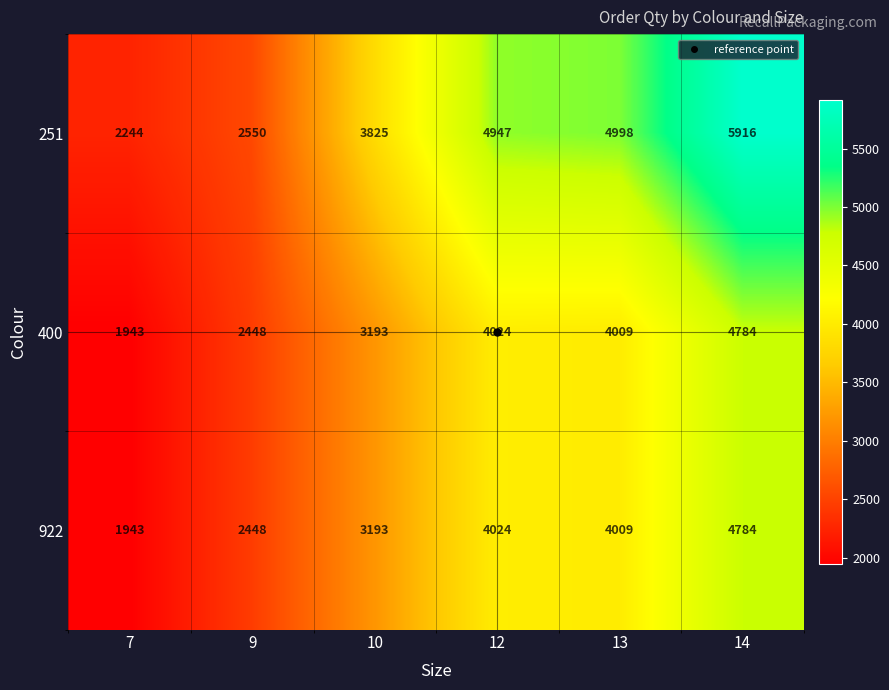

Where does the 922 series first go above 4009?

12